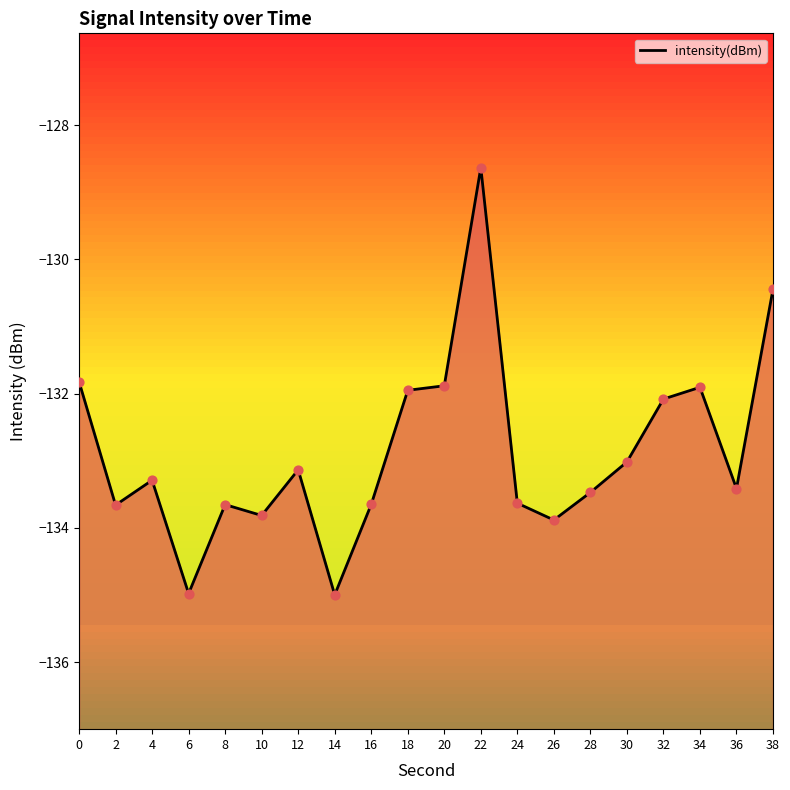

Which has a higher value, 4 or 8?

4